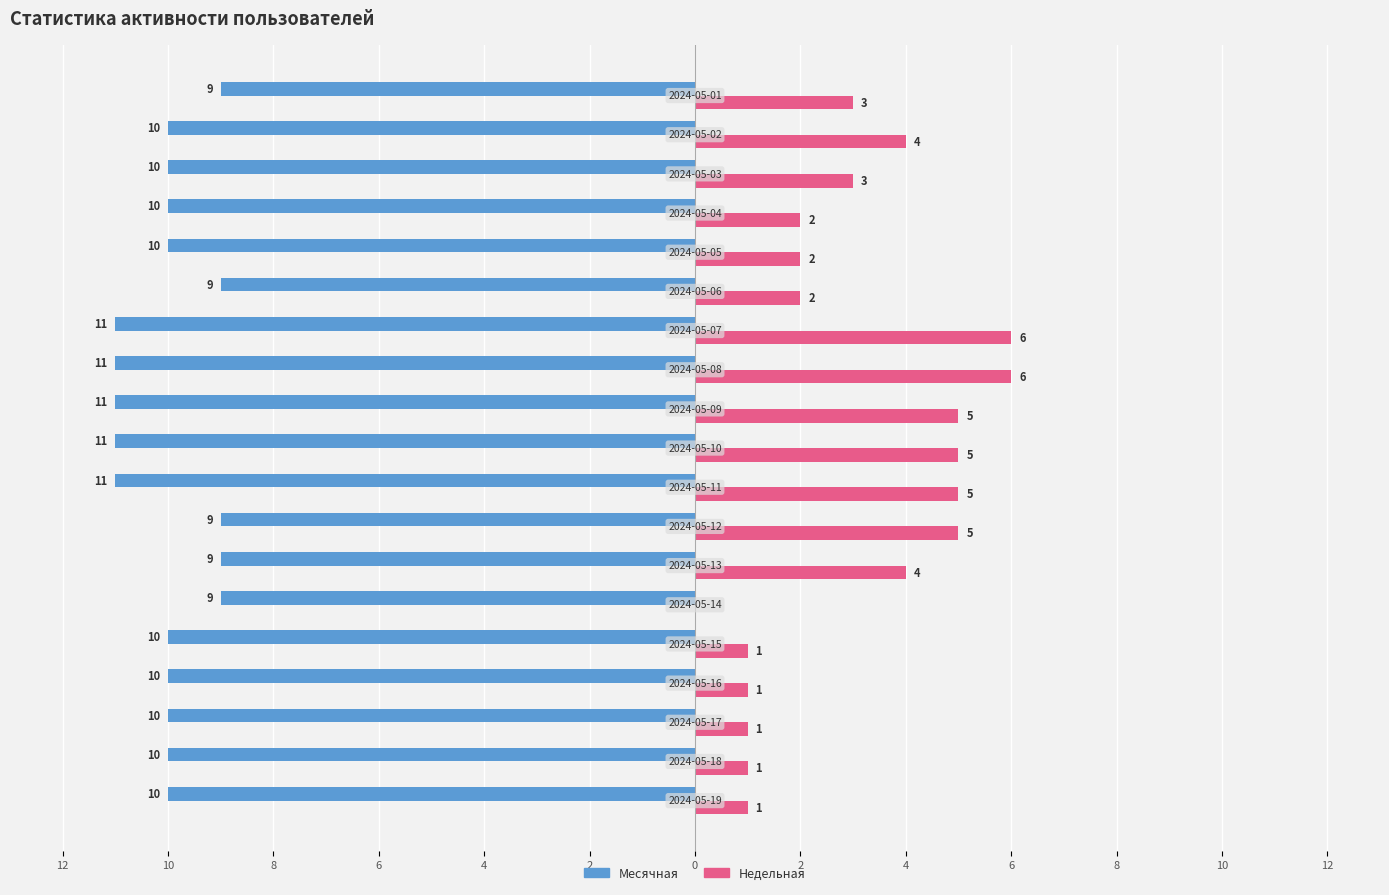

What are all the series names shown in the legend?

Месячная, Недельная